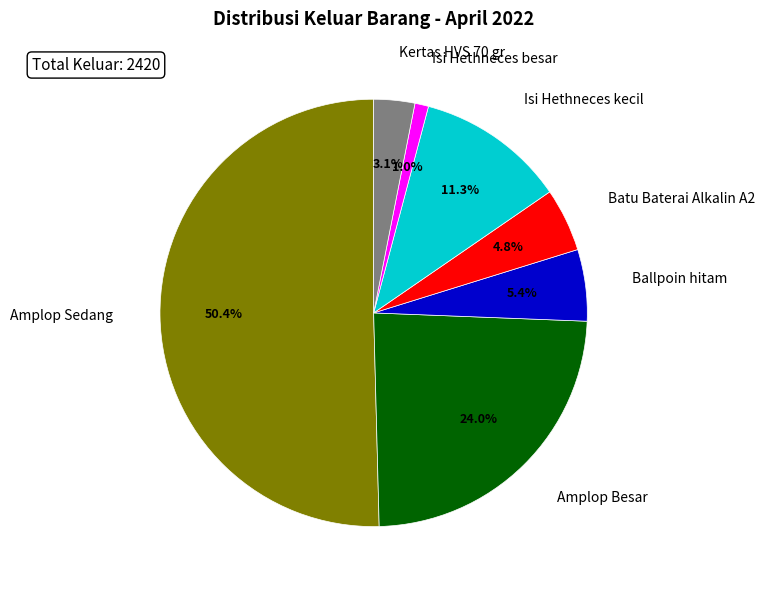

Which category has the biggest portion of the pie?

Amplop Sedang